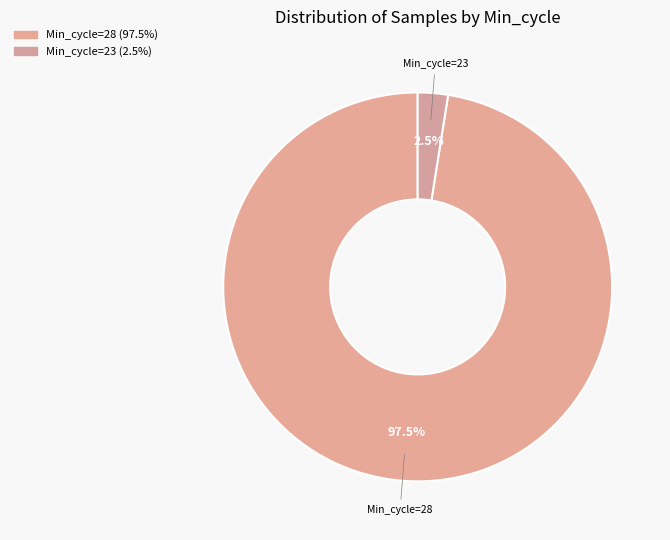

Which has a higher value, Min_cycle=28 or Min_cycle=23?

Min_cycle=28